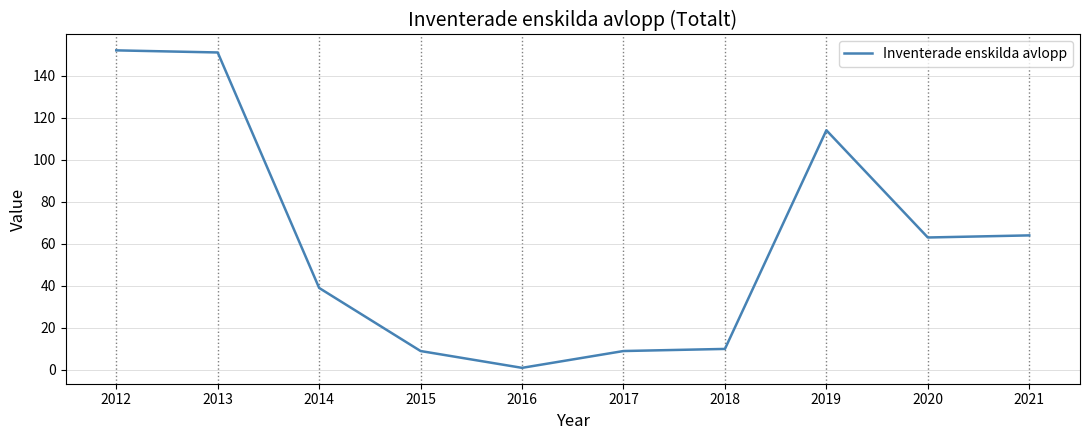

Is this an area chart (filled region under the line)?

No